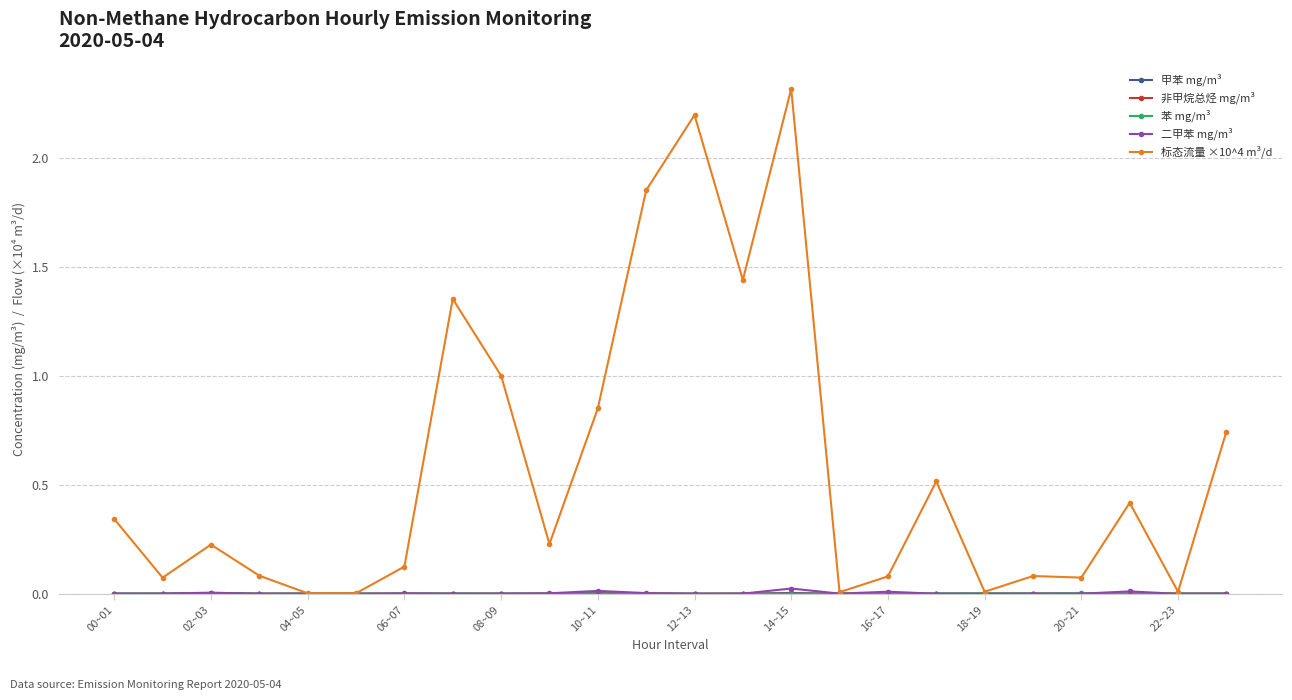

Which series has the largest total across all categories?

标态流量 ×10^4 m³/d